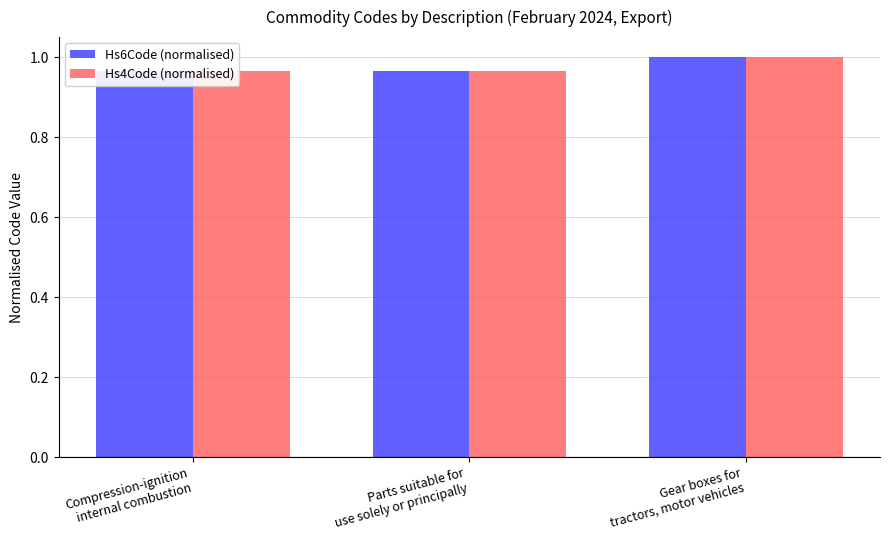

List the series in order of their overall mean, highest first.

Hs6Code (normalised), Hs4Code (normalised)